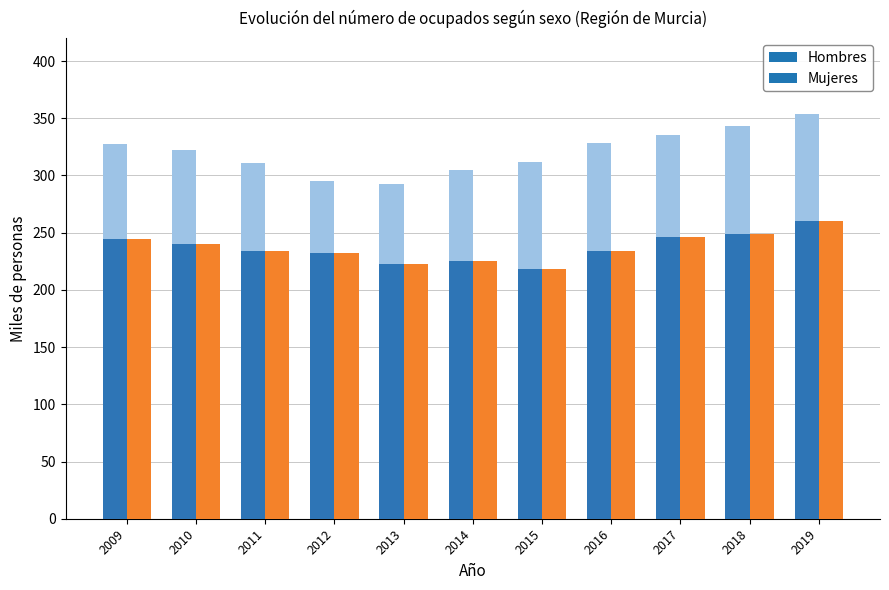

How many groups of bars are there?

11